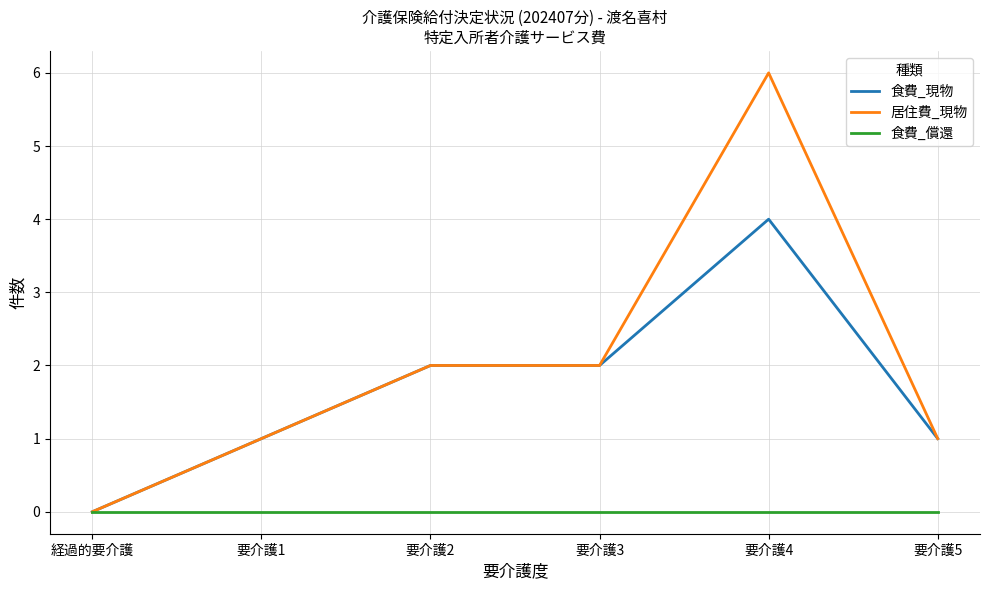

What position from the right is 経過的要介護?

6